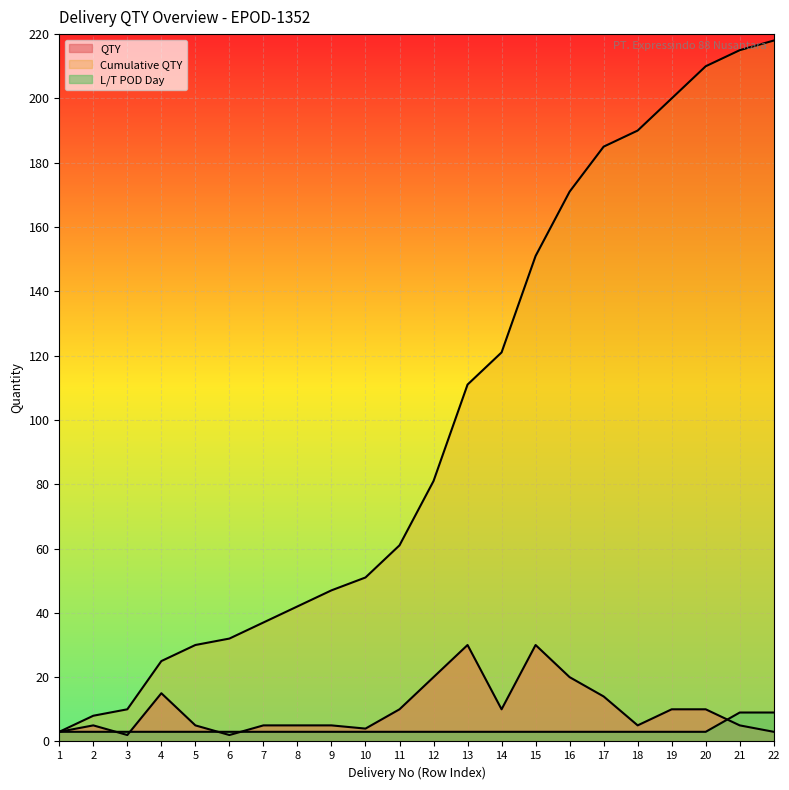

Which series has the largest total across all categories?

Cumulative QTY